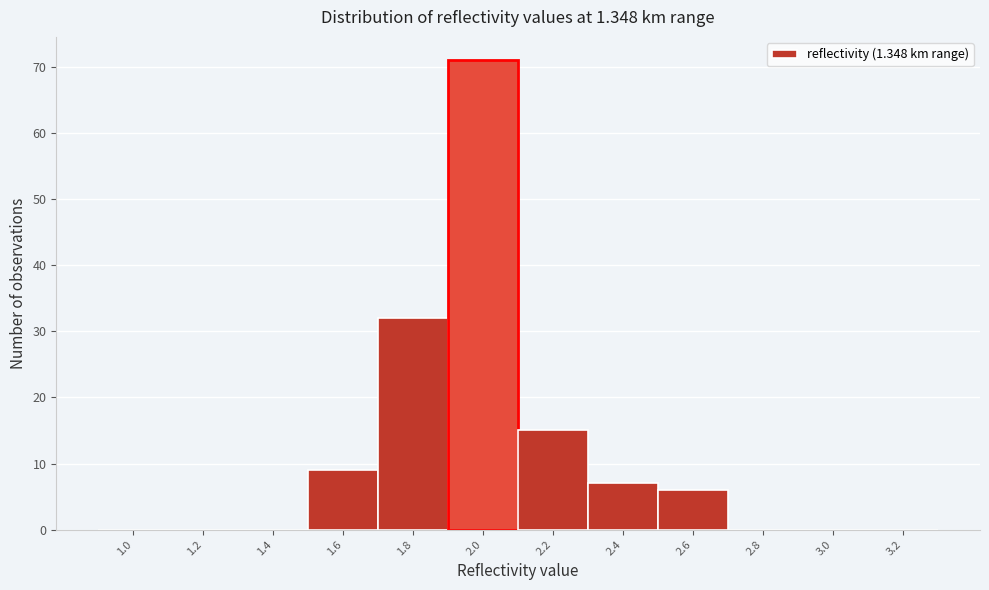

Which has a higher value, 1.8 or 1.4?

1.8